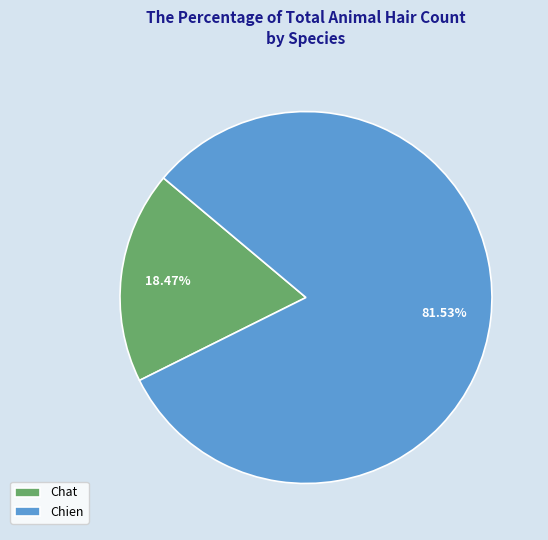

Rank the categories by value from lowest to highest.

Chat, Chien